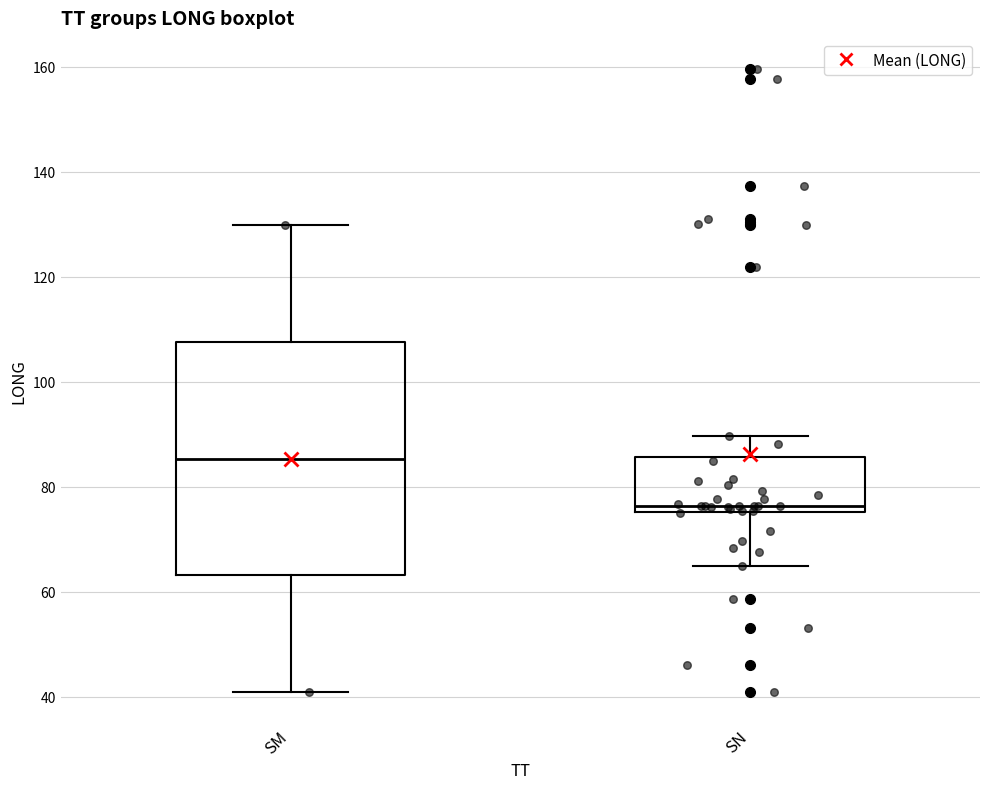

Which box's median line is the lowest?

SN